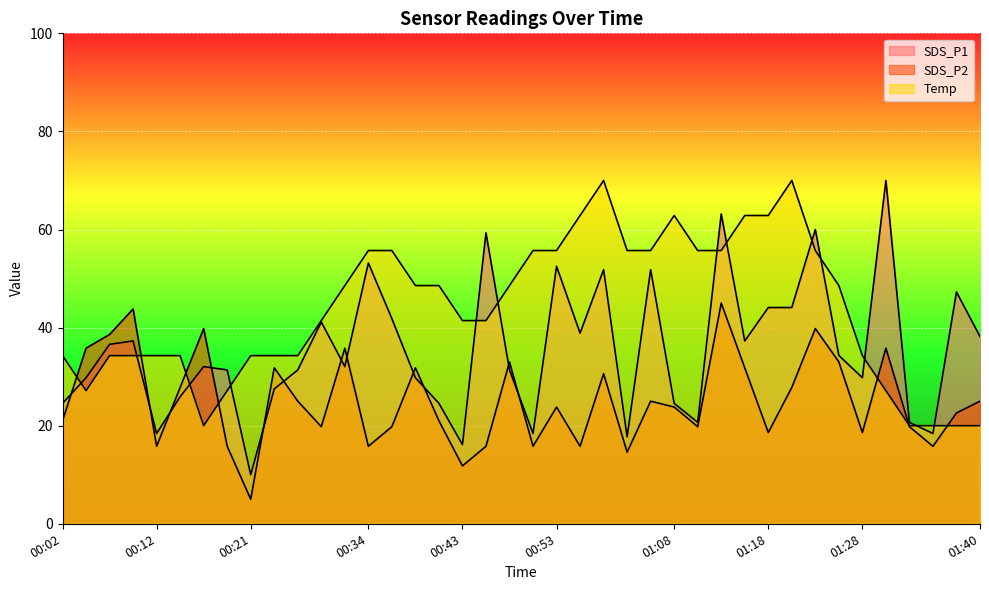

In Temp, how many points are higher than both neighbors (excluding endpoints)?

3